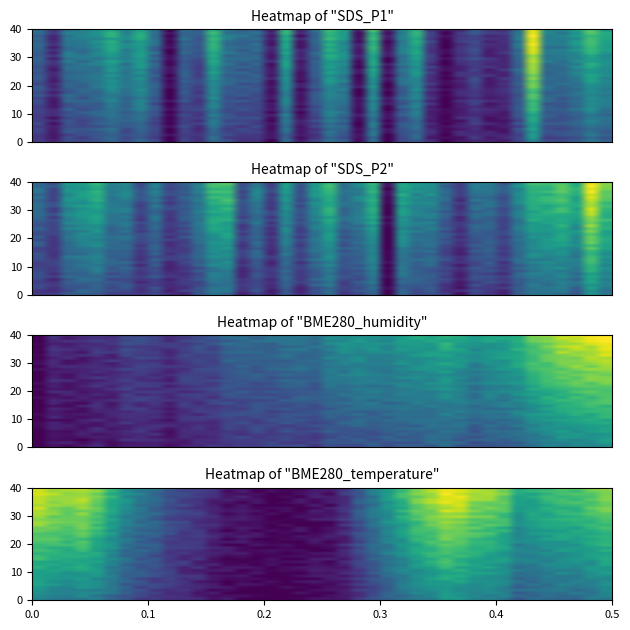

What is the total value across all series at 38?

23.5